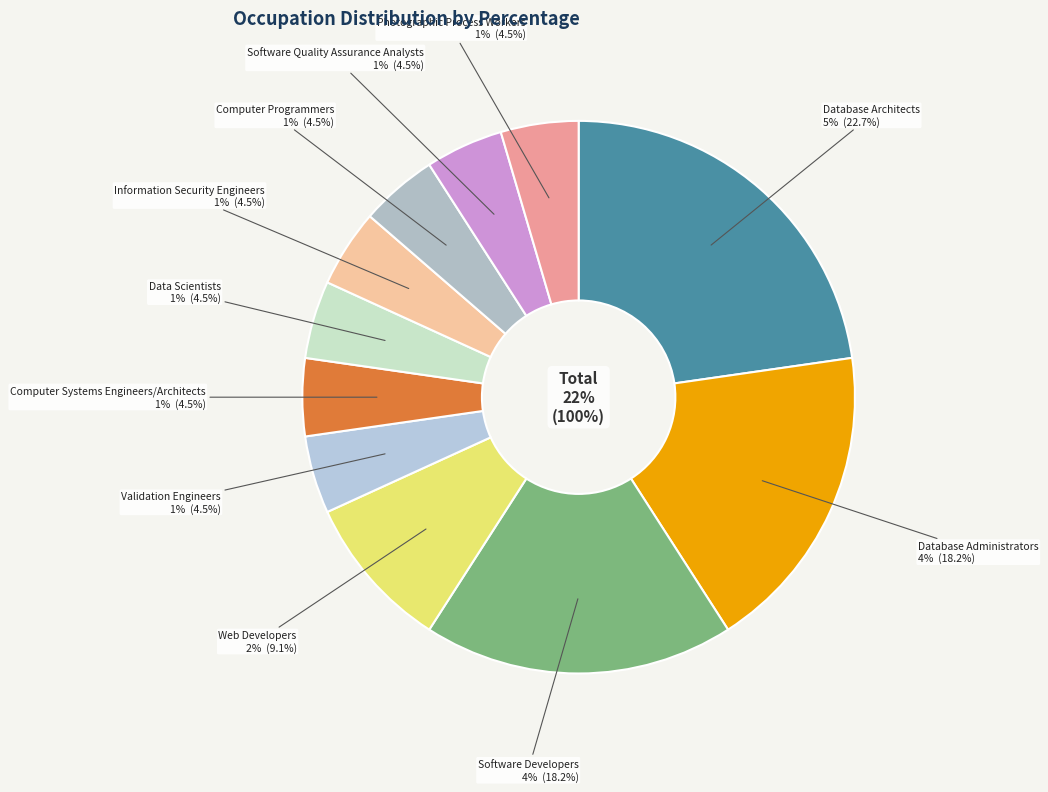

What is the change in value from Database Administrators to Data Scientists?

-3